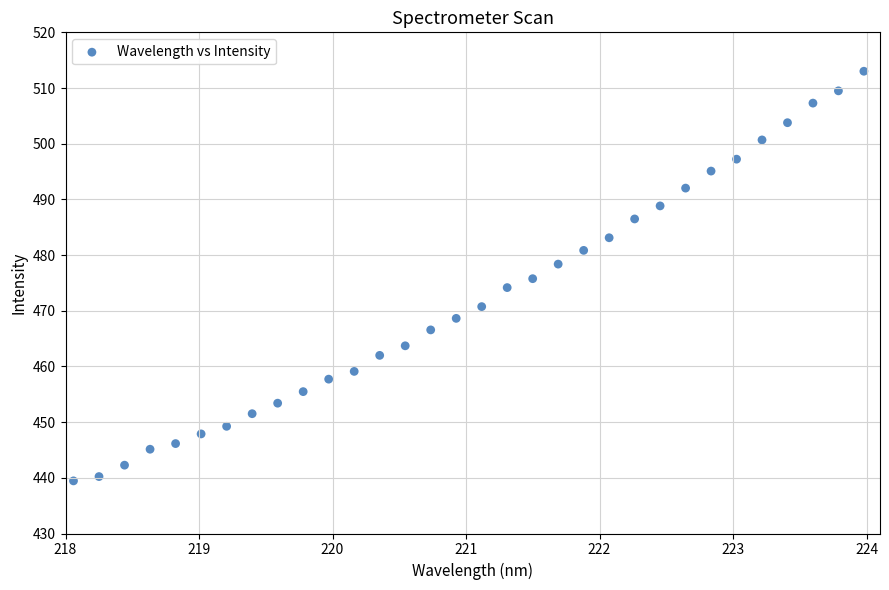

What is the range of X values (max minus min)?

5.9